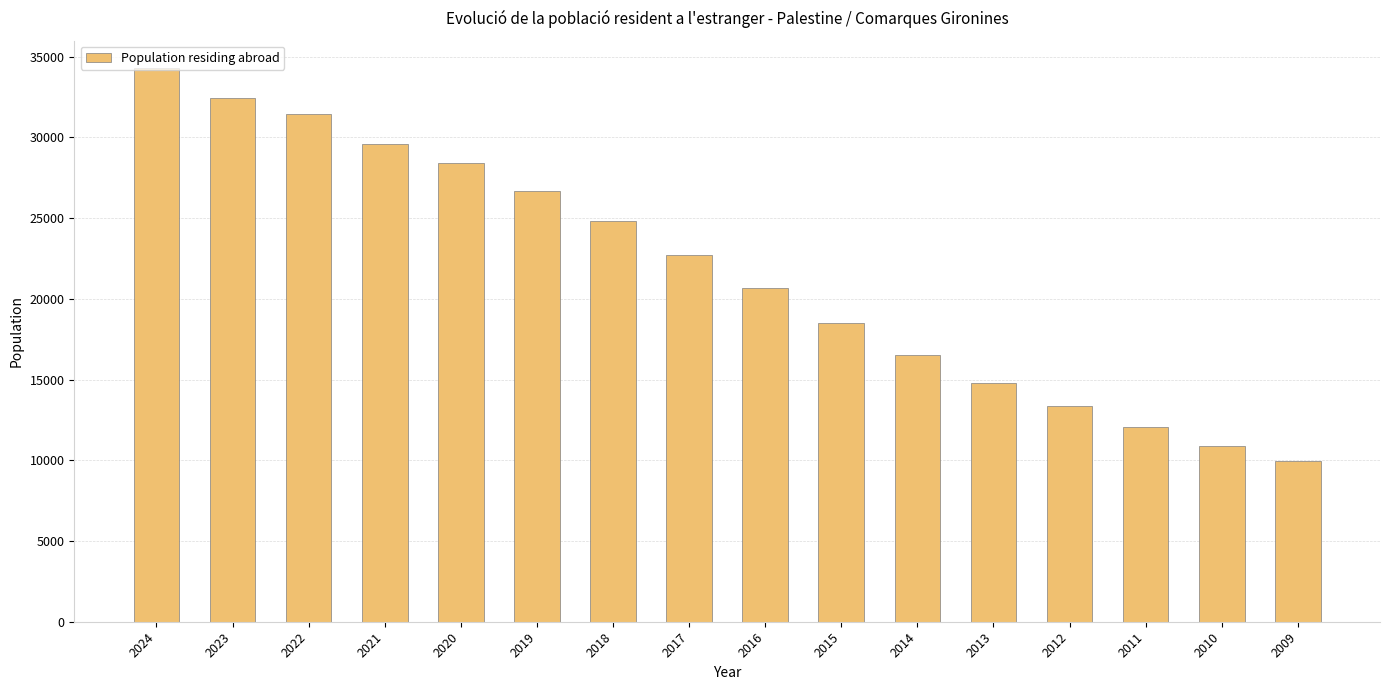

Are the bars grouped side by side (vs. stacked)?

No